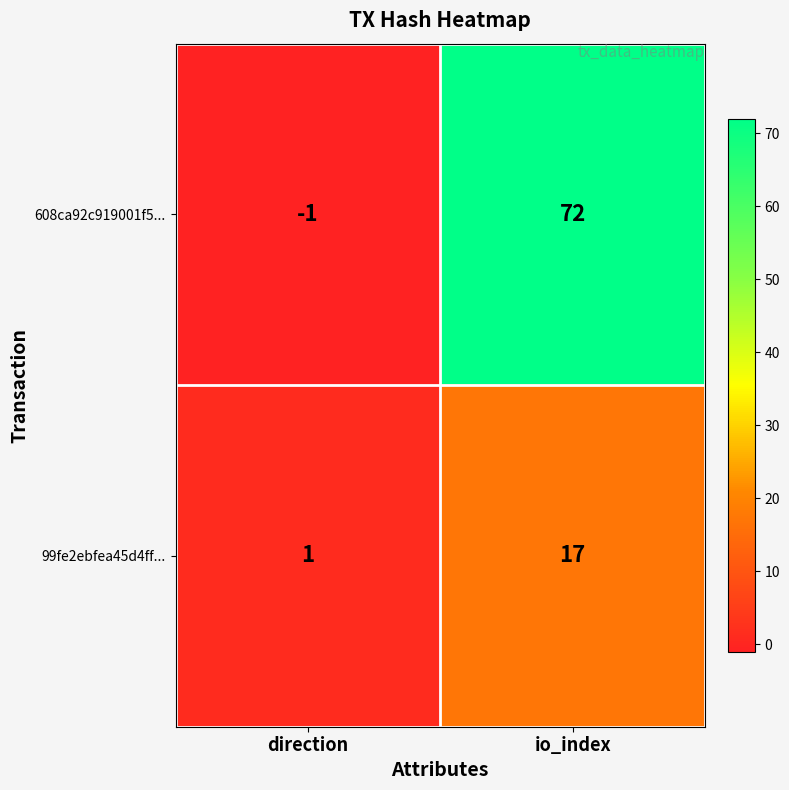

What is the smallest value displayed?

-1